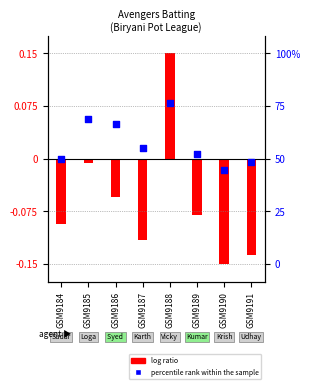

Which series contains the lowest Y value?

log ratio